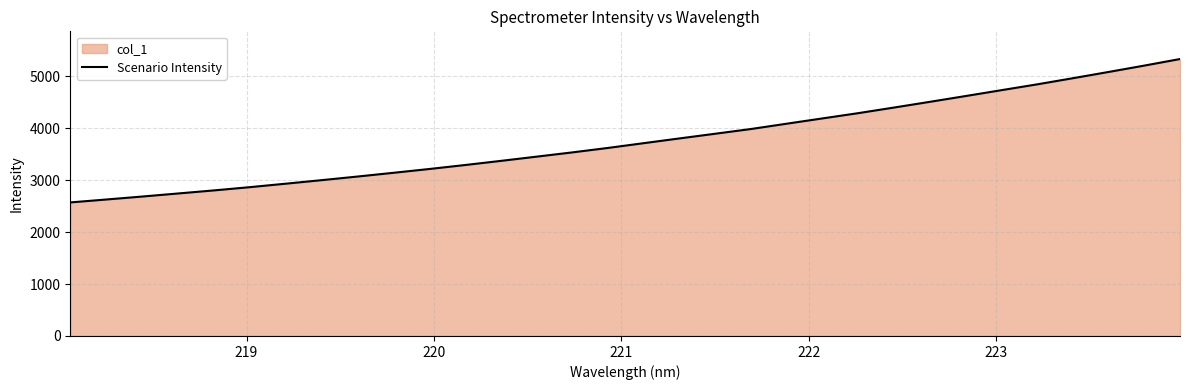

What is the minimum value shown in the chart?

2570.5